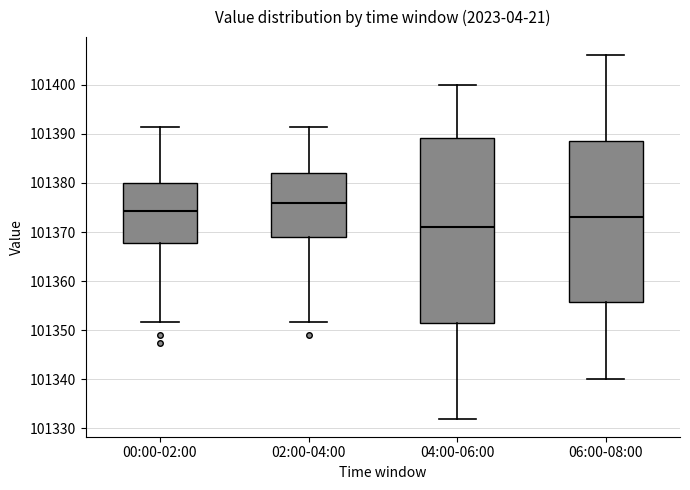

Comparing the boxes themselves (not the whiskers), which one is the tallest?

04:00-06:00